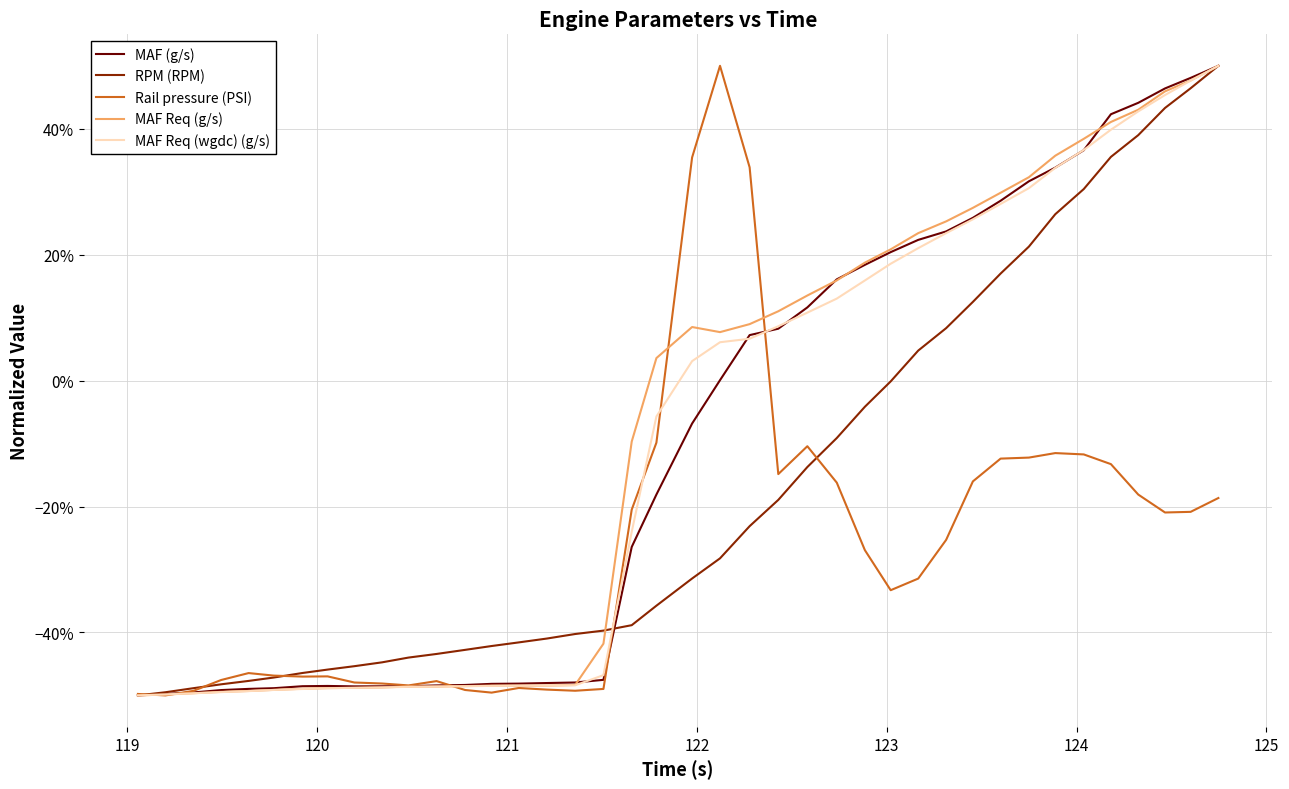

What are all the series names shown in the legend?

MAF (g/s), RPM (RPM), Rail pressure (PSI), MAF Req (g/s), MAF Req (wgdc) (g/s)